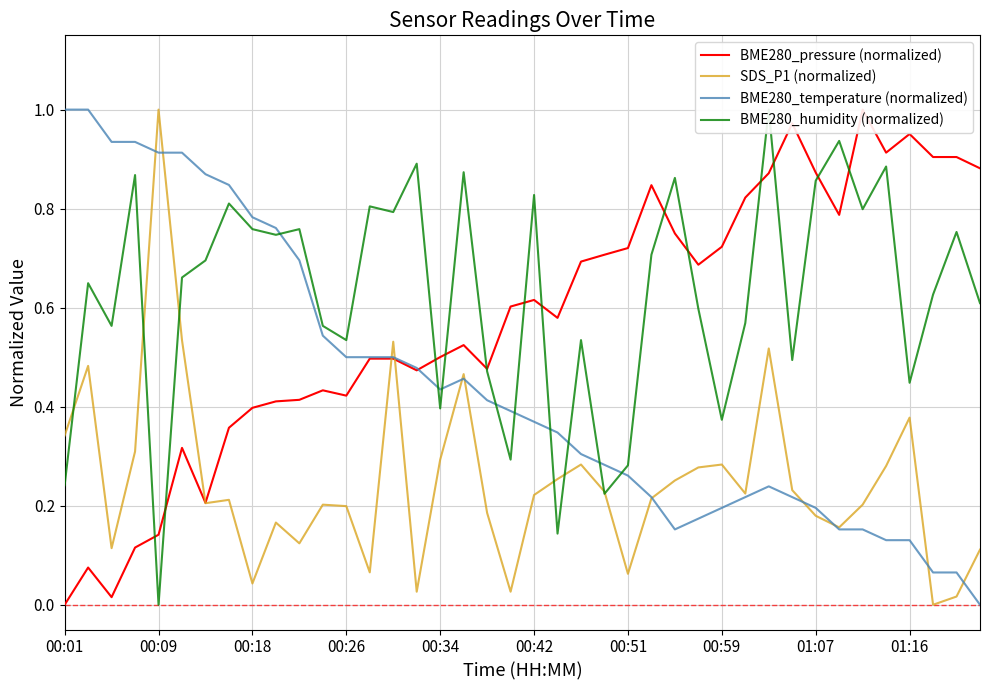

How many positive values does the BME280_temperature (normalized) series have?

39